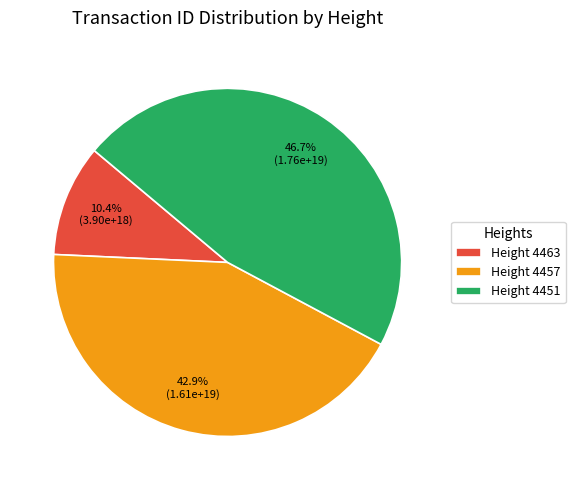

Rank the categories by value from highest to lowest.

Height 4451, Height 4457, Height 4463